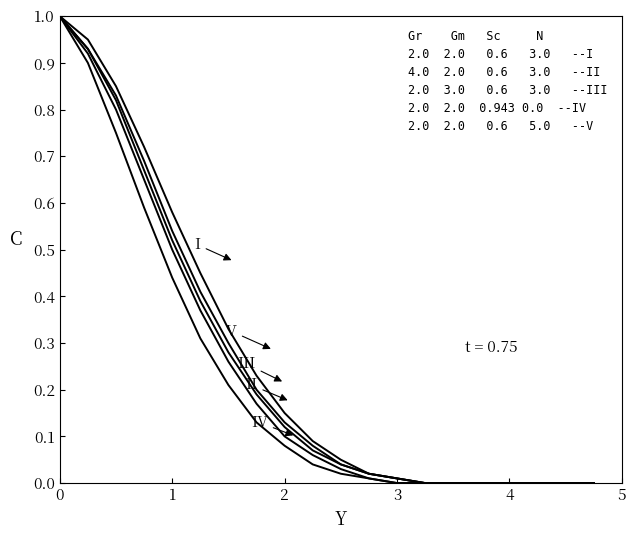

Reading left to right, transcribe all the data shown in this chart.

I: 1.0	0.9	0.8	0.7	0.6	0.5	0.3	0.2	0.1	0.1	0.1	0.0	0.0	0.0	0.0	0.0	0.0	0.0	0.0	0.0
II: 1.0	0.9	0.8	0.7	0.5	0.4	0.3	0.2	0.1	0.1	0.0	0.0	0.0	0.0	0.0	0.0	0.0	0.0	0.0	0.0
III: 1.0	0.9	0.8	0.7	0.5	0.4	0.3	0.2	0.1	0.1	0.0	0.0	0.0	0.0	0.0	0.0	0.0	0.0	0.0	0.0
IV: 1.0	0.9	0.8	0.6	0.4	0.3	0.2	0.1	0.1	0.0	0.0	0.0	0.0	0.0	0.0	0.0	0.0	0.0	0.0	0.0
V: 1.0	0.9	0.8	0.7	0.5	0.4	0.3	0.2	0.1	0.1	0.0	0.0	0.0	0.0	0.0	0.0	0.0	0.0	0.0	0.0